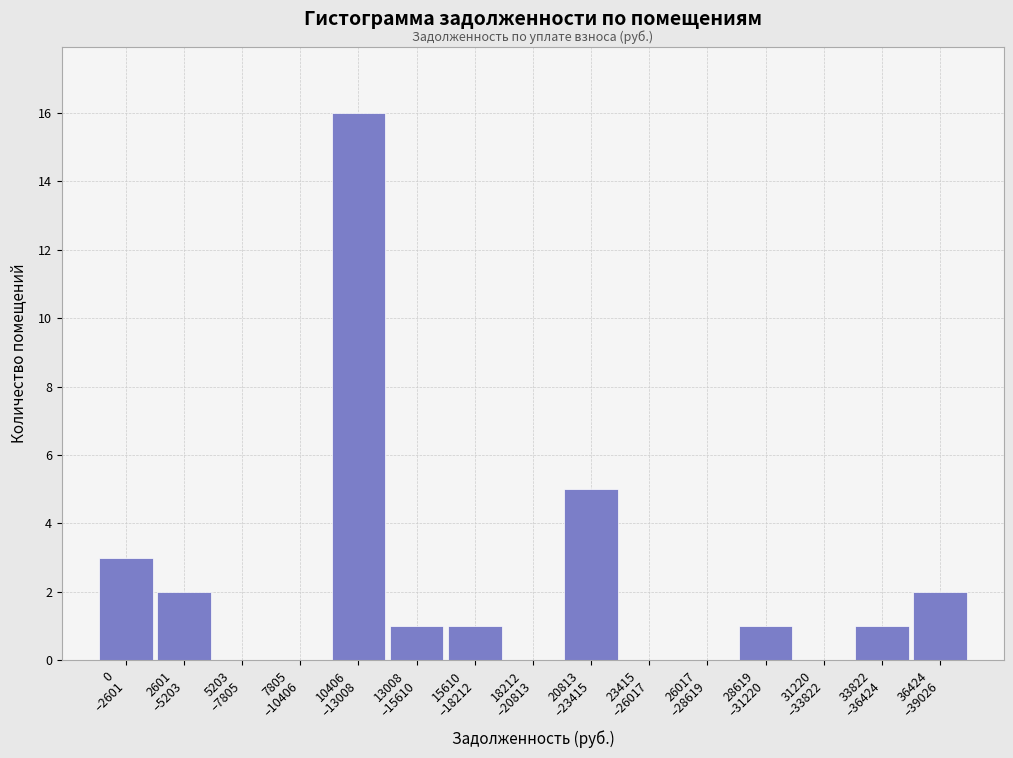

What is the maximum value shown in the chart?

16